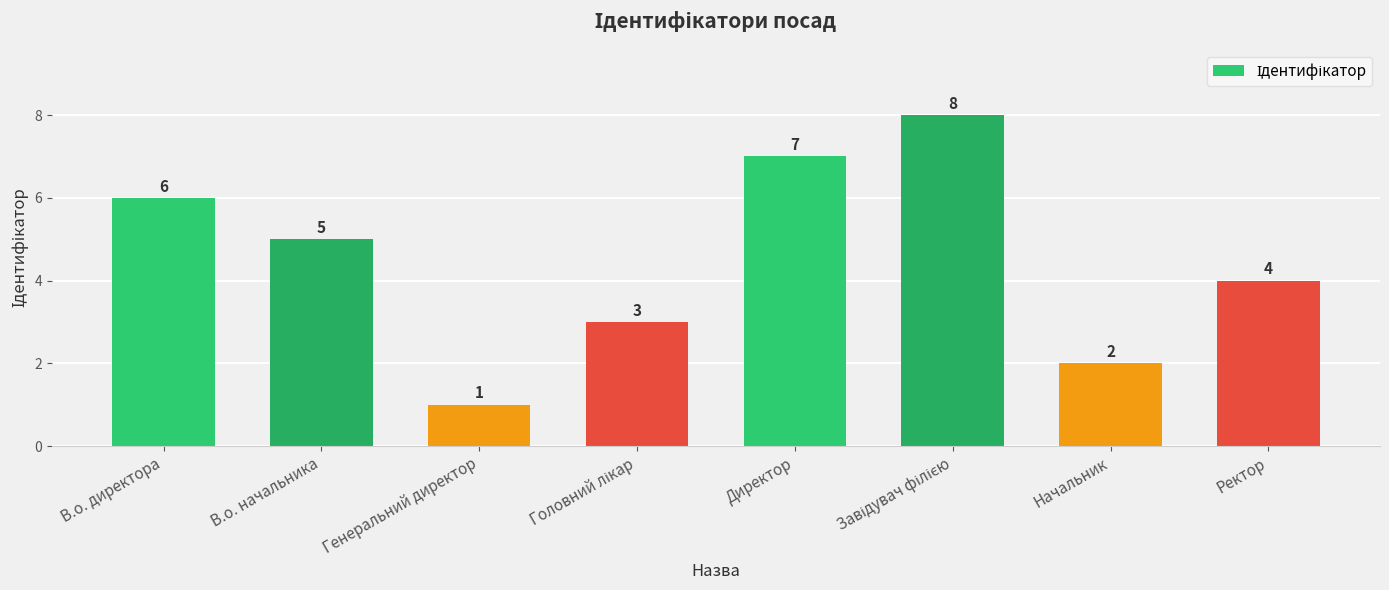

What value does the data have at Начальник?

2